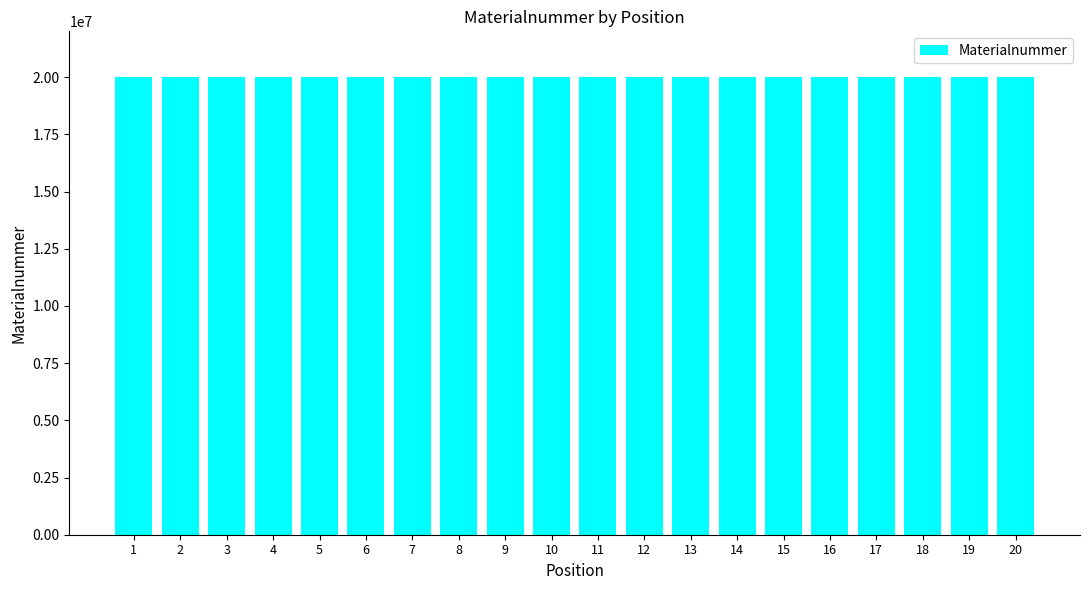

Approximately how many times larger is the value at 19 compared to 12?

1.0